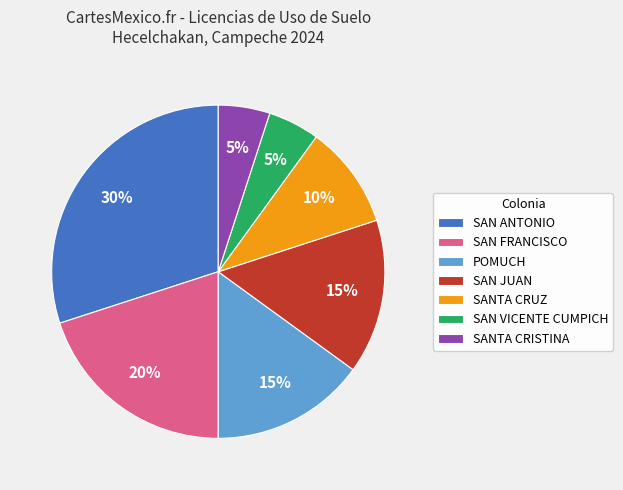

To the nearest percent, what percentage of the pie is SANTA CRISTINA?

5%